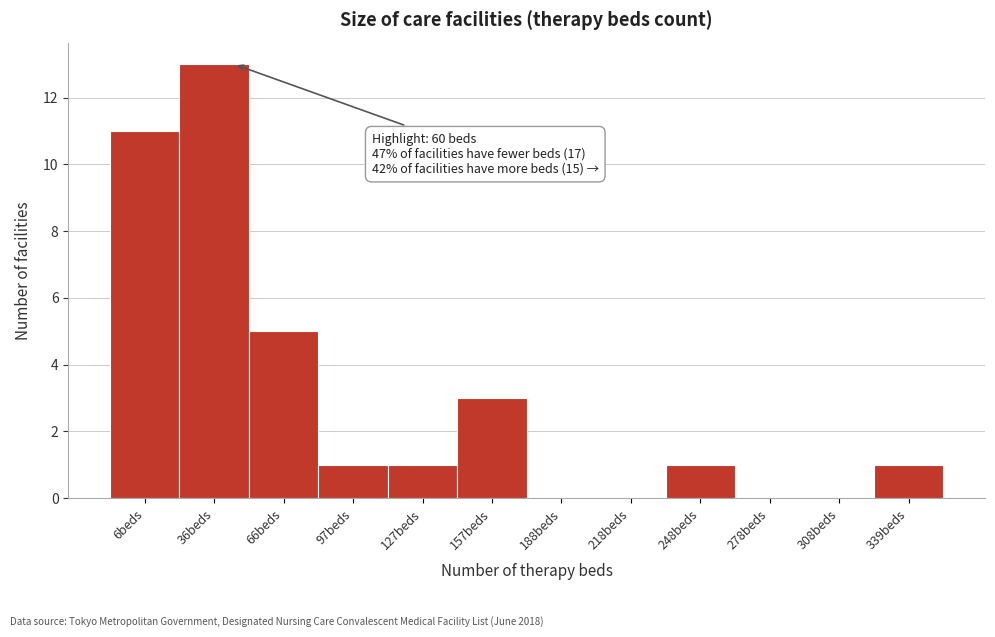

Reading right to left, list all the values displayed in this chart.

339beds=1	308beds=0	278beds=0	248beds=1	218beds=0	188beds=0	157beds=3	127beds=1	97beds=1	66beds=5	36beds=13	6beds=11